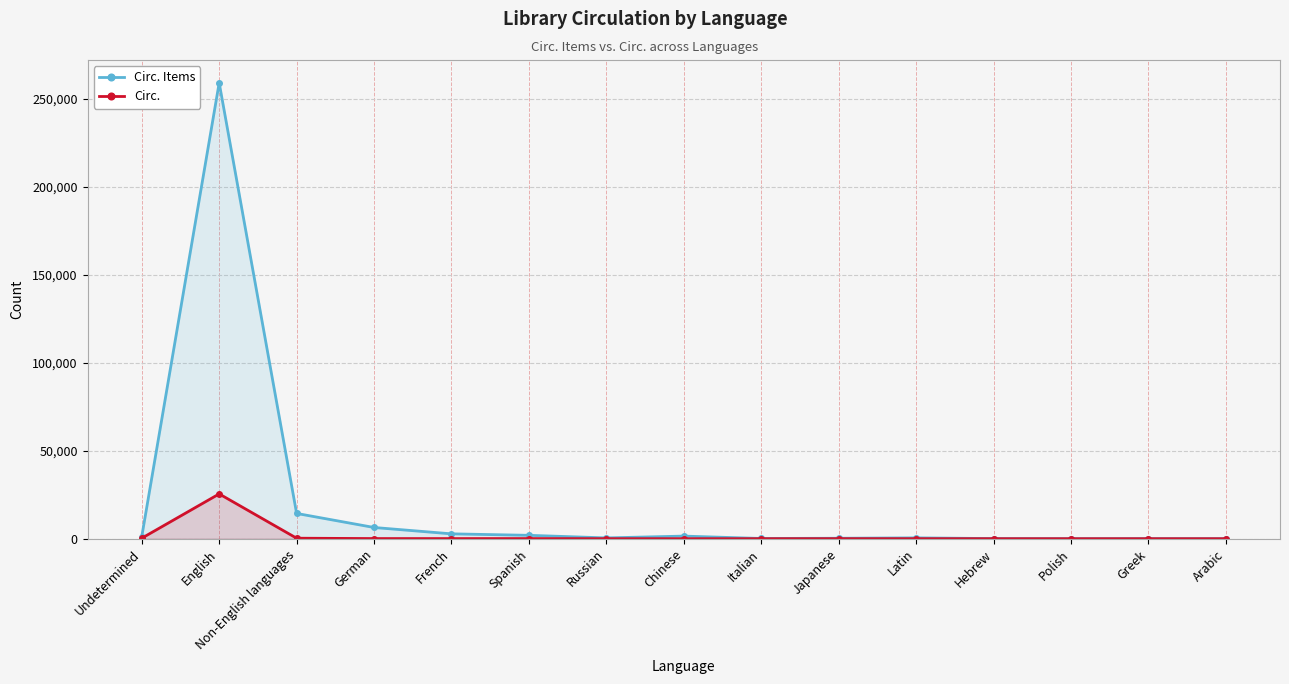

What is the difference between the Circ. Items values at French and Russian?

2308